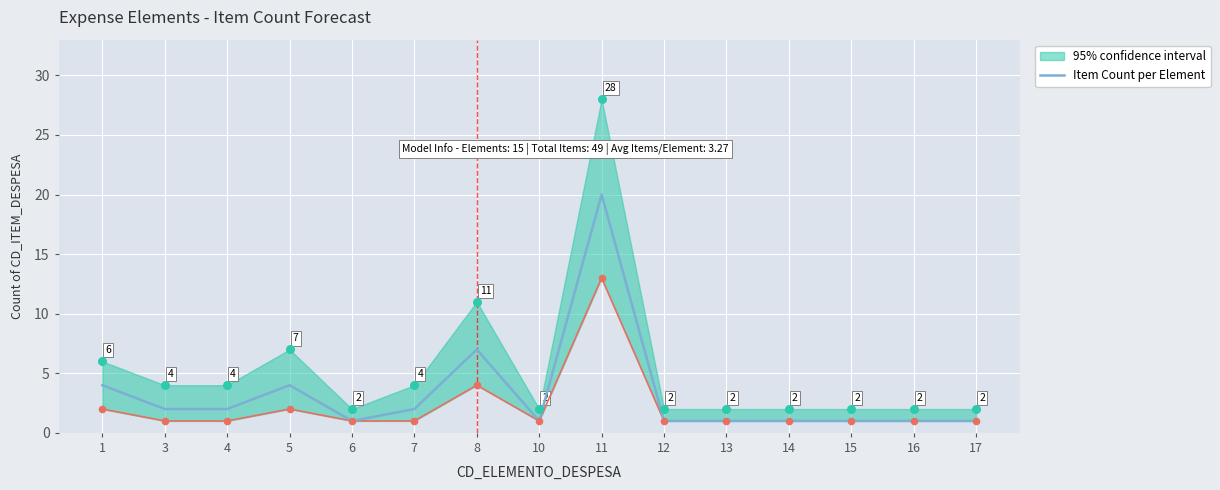

What is the change in value from 11 to 15?

-19